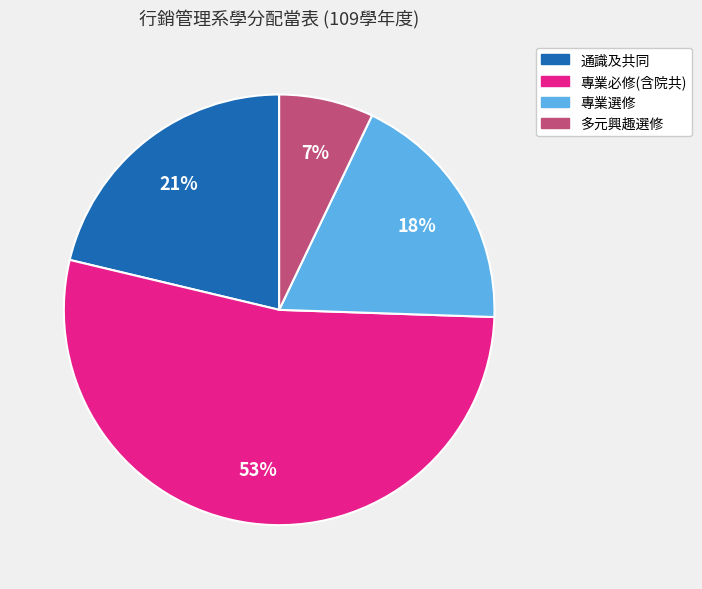

Between 多元興趣選修 and 專業選修, which is larger?

專業選修